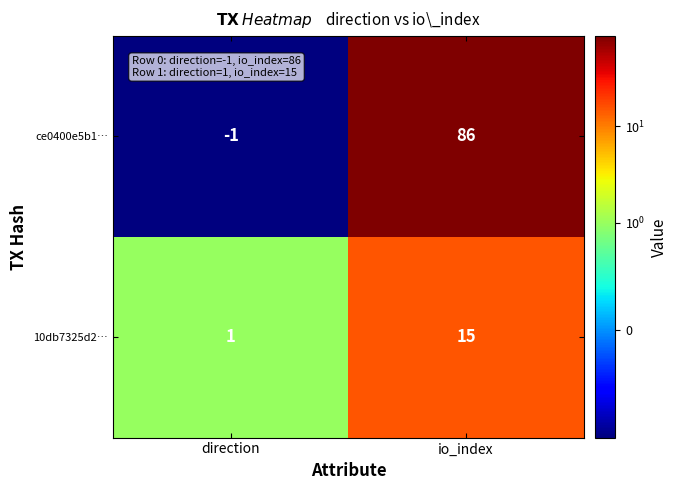

At direction, list the series in order from smallest to largest.

ce0400e5b1…, 10db7325d2…